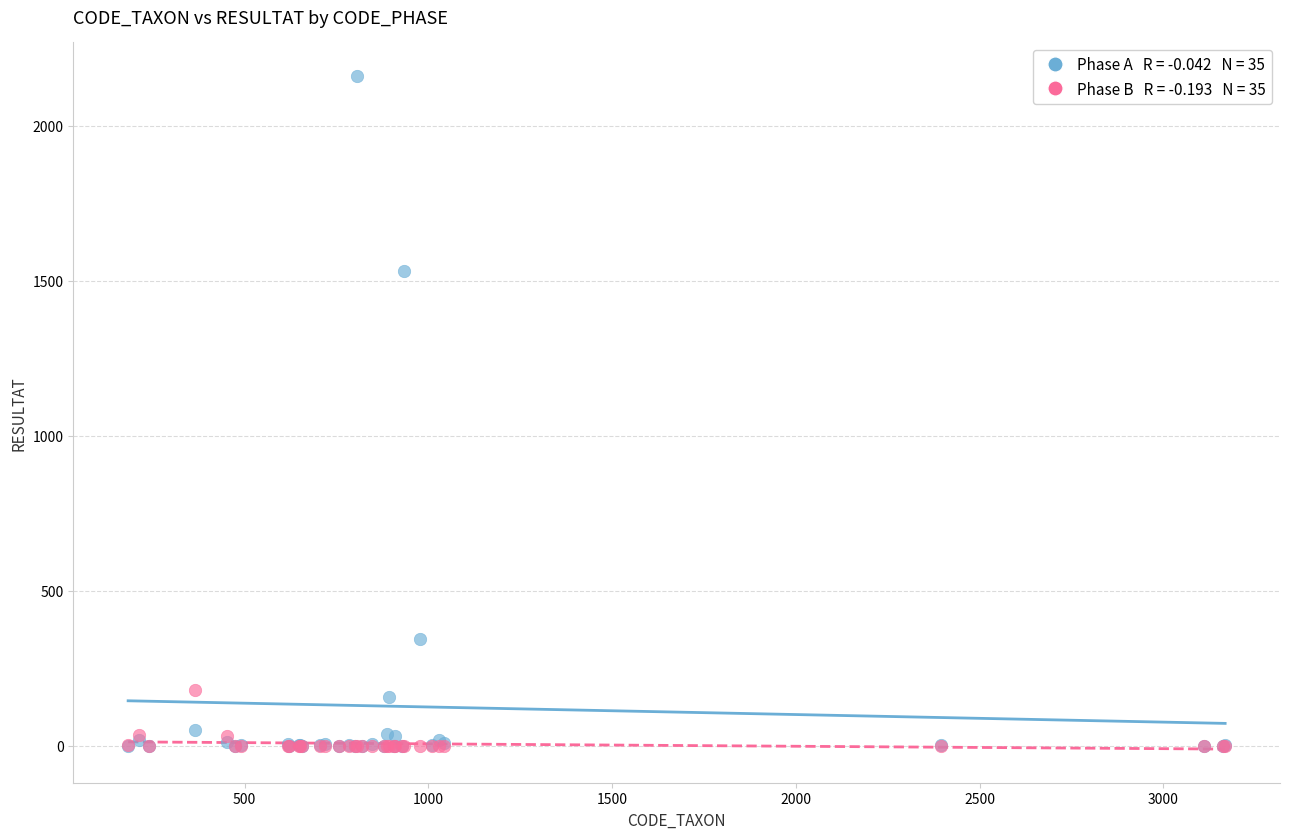

Across all series, what Y value is closest to 1080?

1533